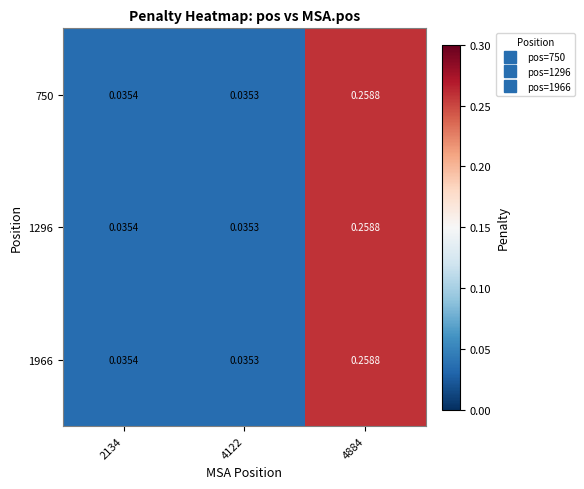

Is the value of 1966 at 4122 greater than the value of 750 at 2134?

No